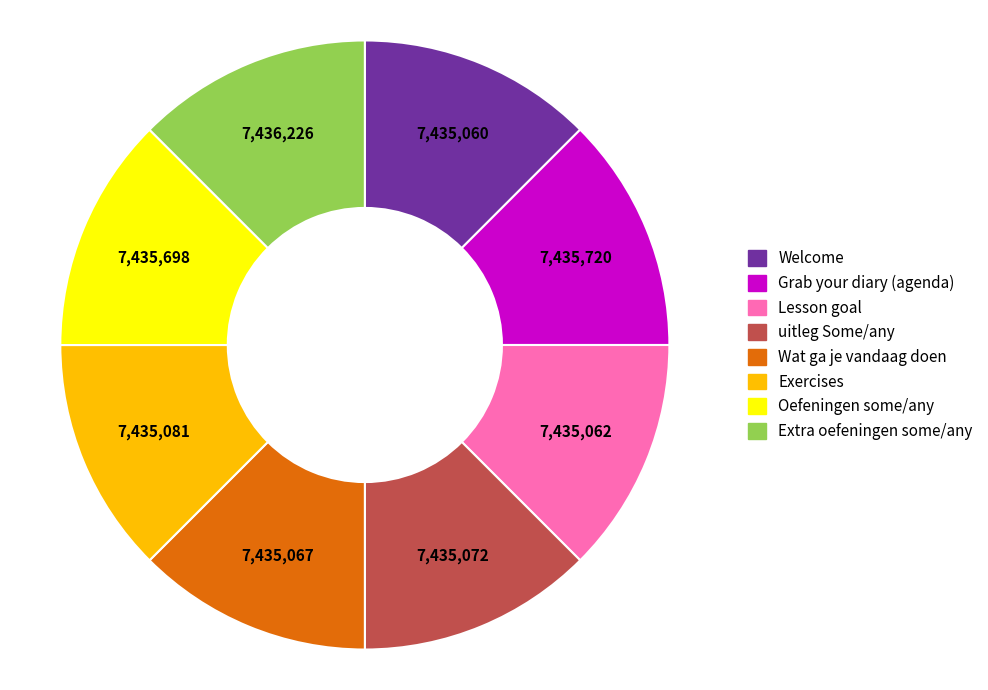

Count the number of slices in the pie.

8